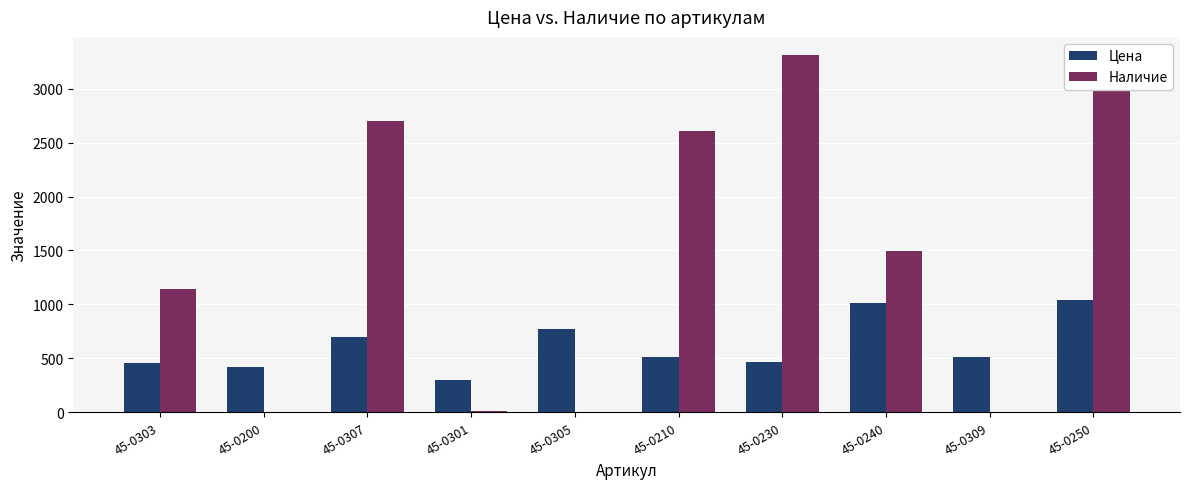

What value does the Цена series have at 45-0200?

420.1